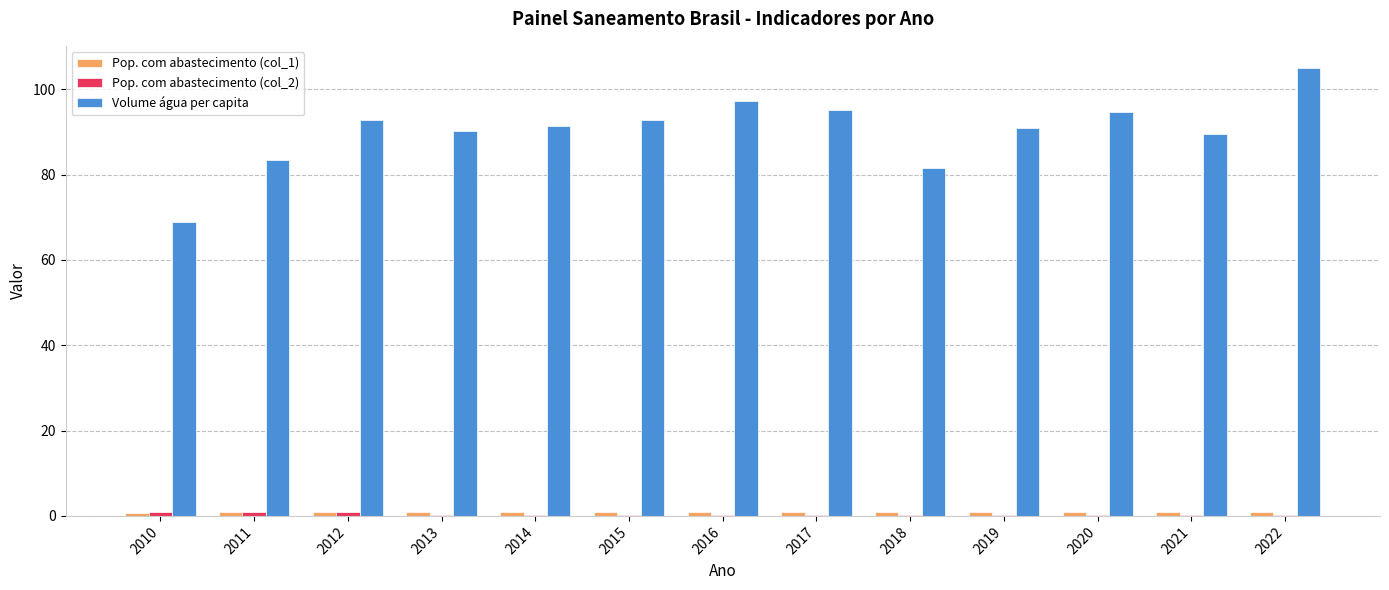

What is the greatest value displayed?

104.9